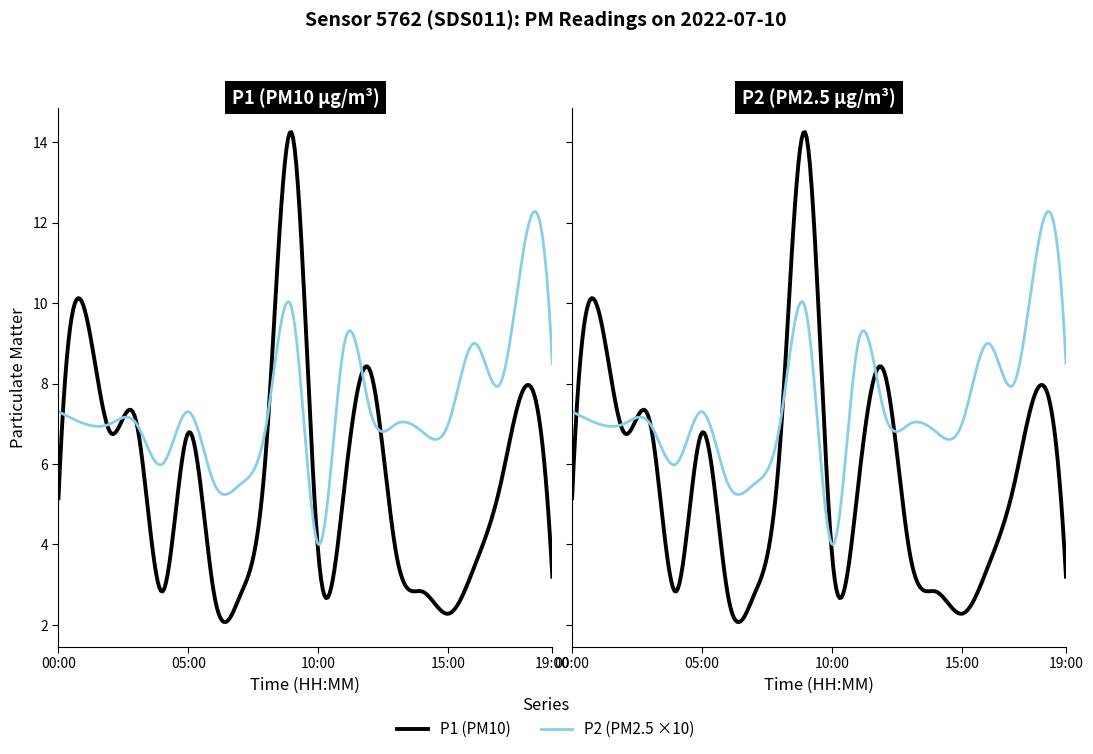

What are all the series names shown in the legend?

P1, P2